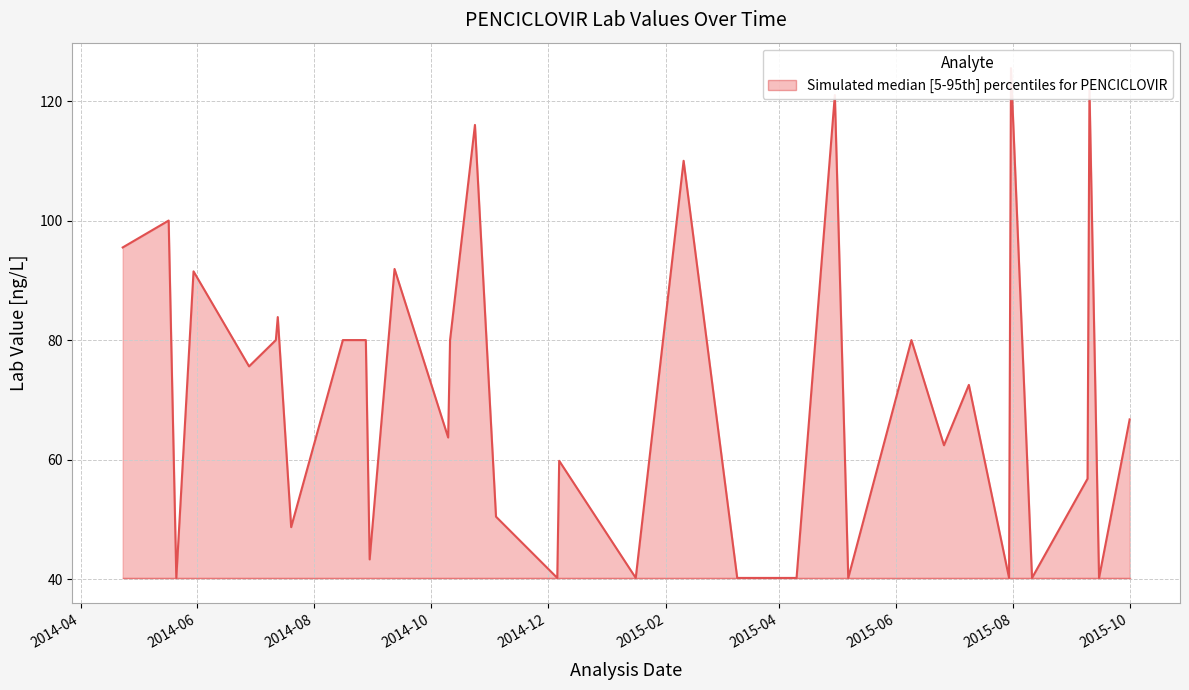

At how many categories does at least one series exceed 113?

4